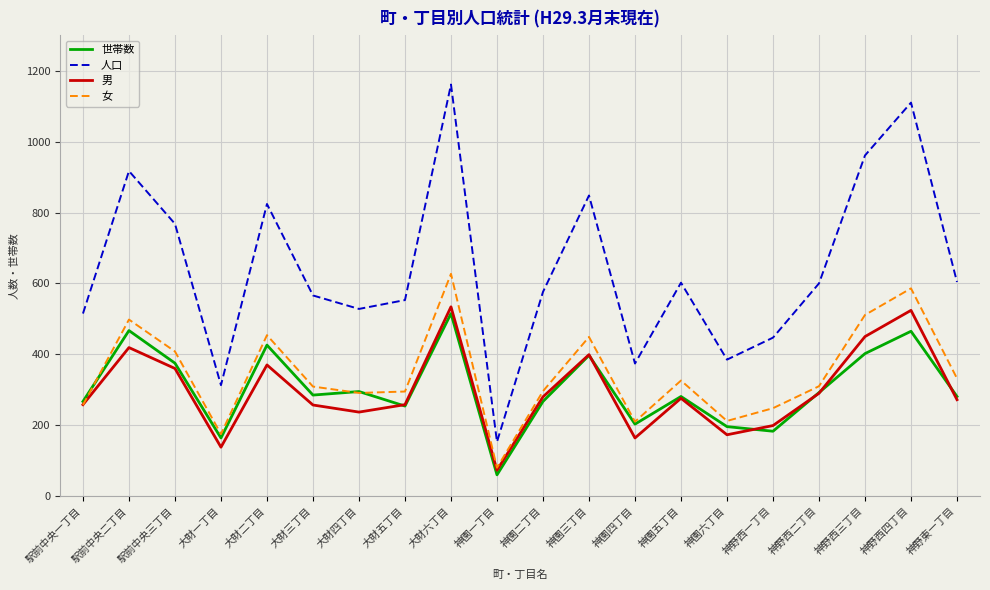

The value of 人口 at 駅前中央二丁目 is 1493. True or false?

False